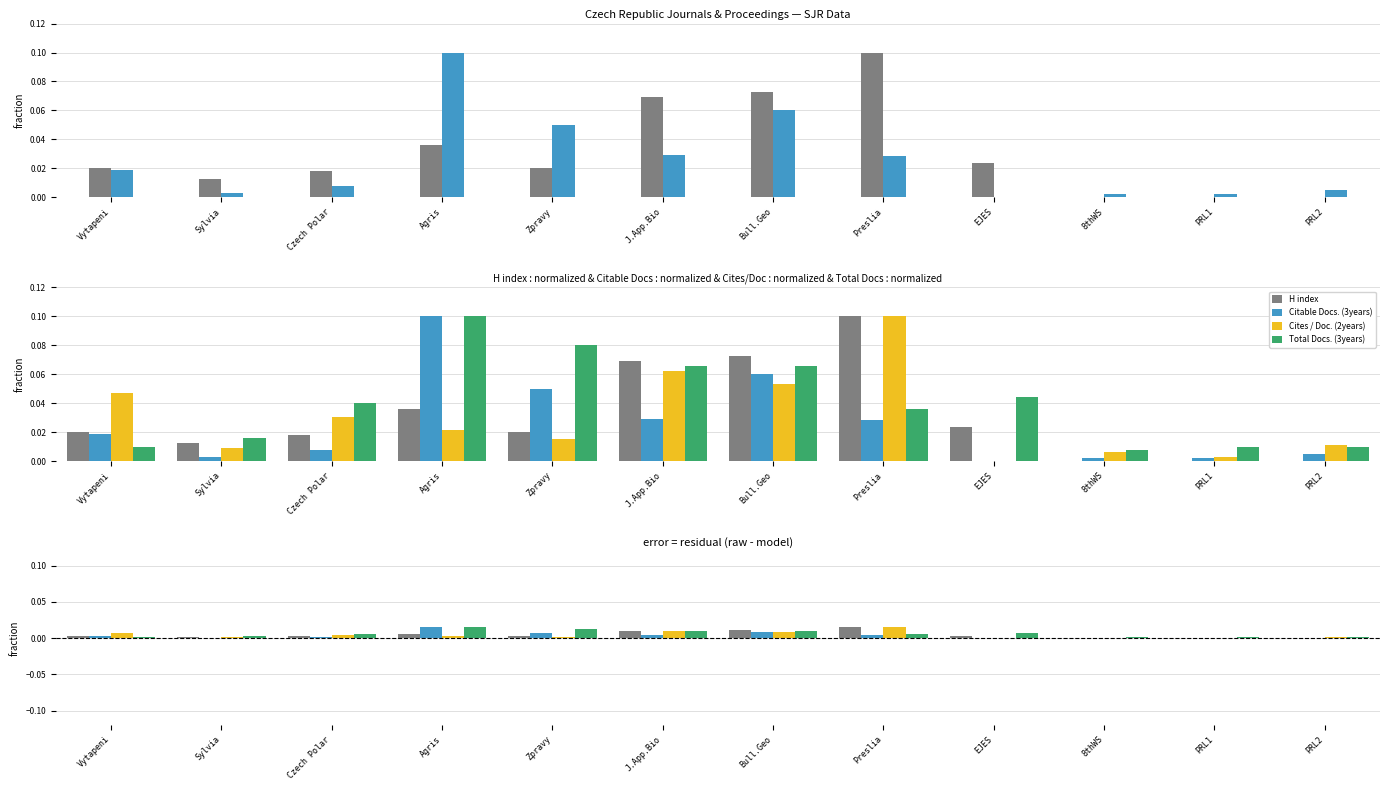

Does the chart contain any negative values?

No